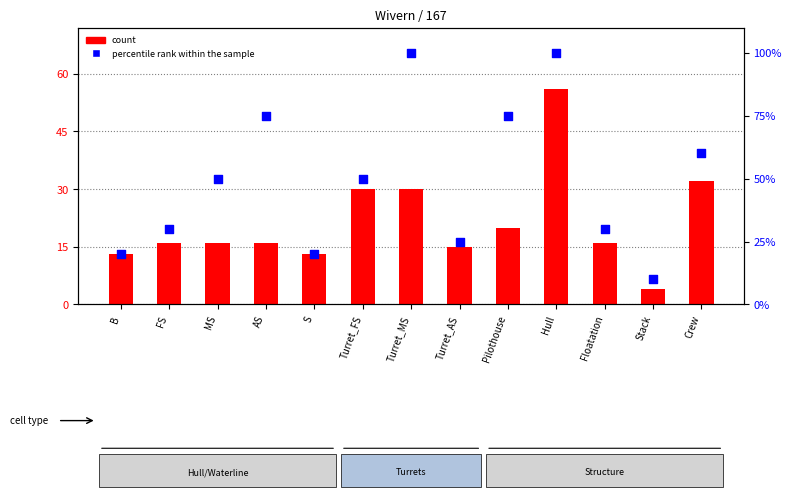

Which series has the largest total across all categories?

percentile rank within the sample